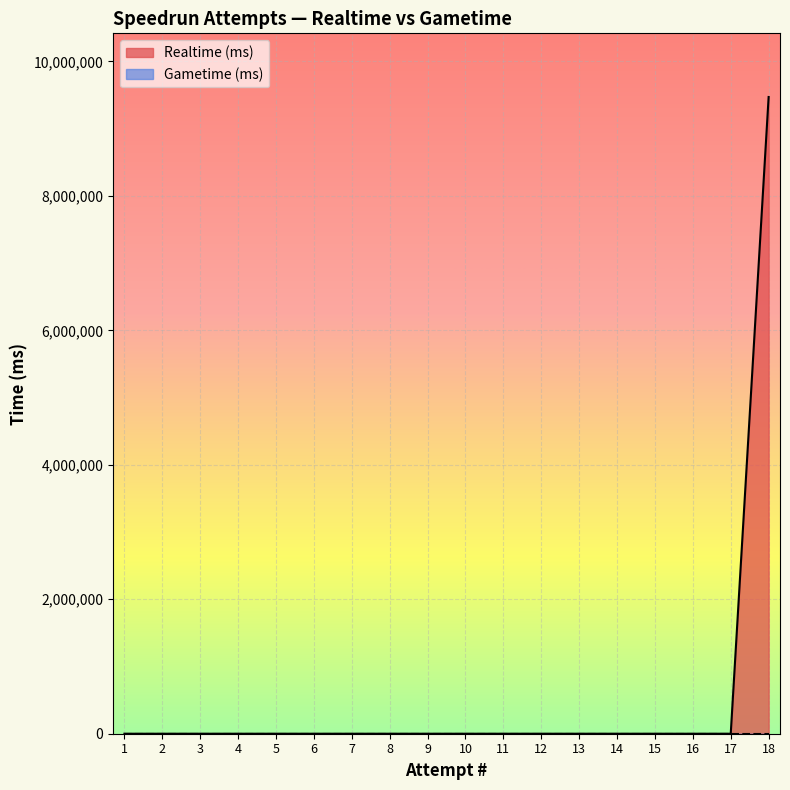

Does the chart display data point markers on the line(s)?

No